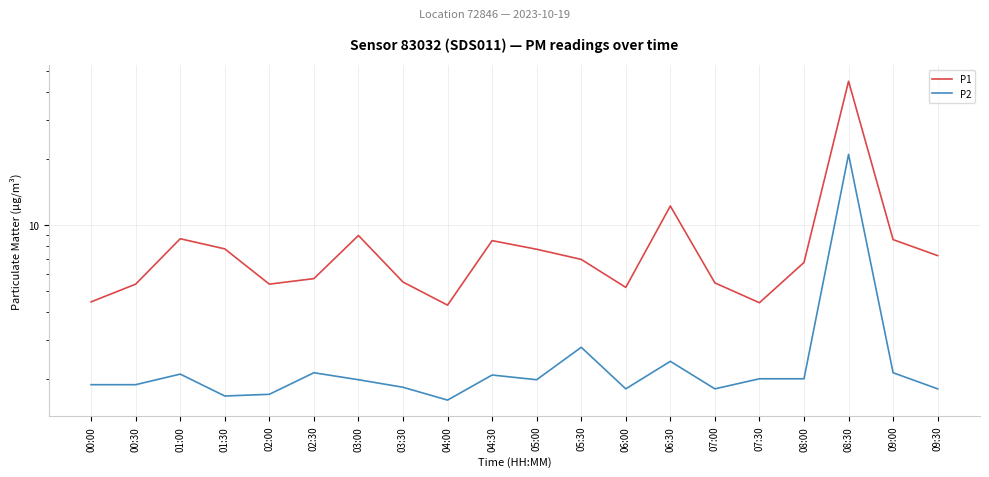

Is it true that P1 equals 8.9 at 03:00?

True